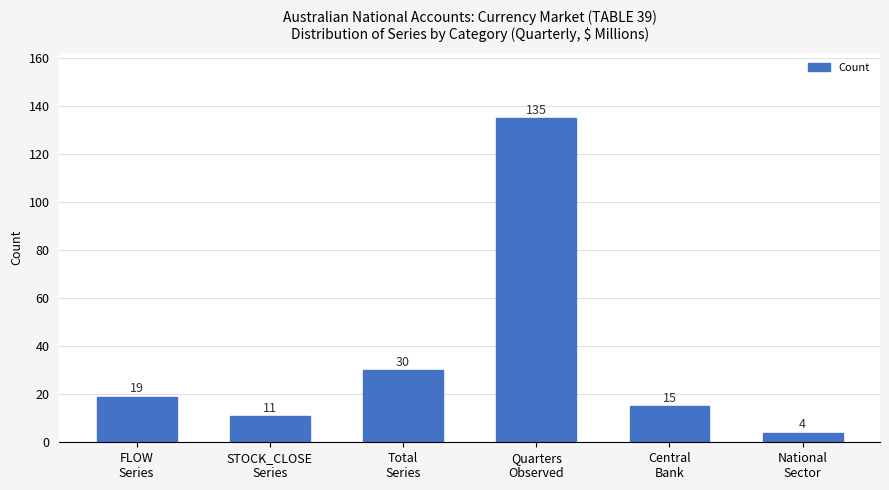

The chart shows a value of 45 at Total
Series. True or false?

False